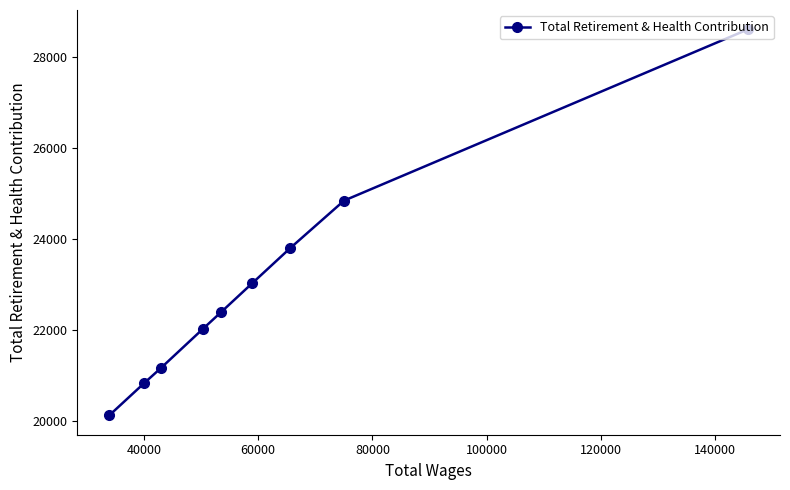

What is the sum of all values?

206855